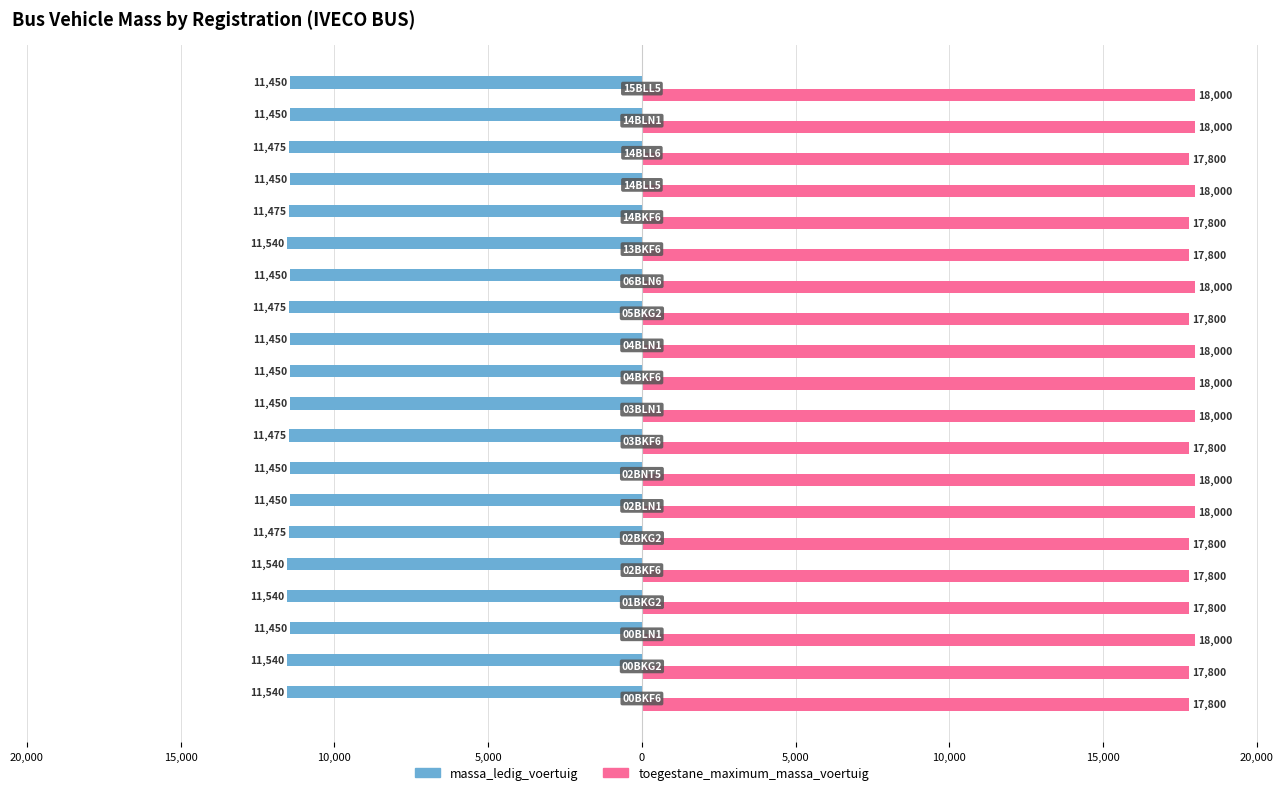

What is the average value of the massa_ledig_voertuig series?

-11479